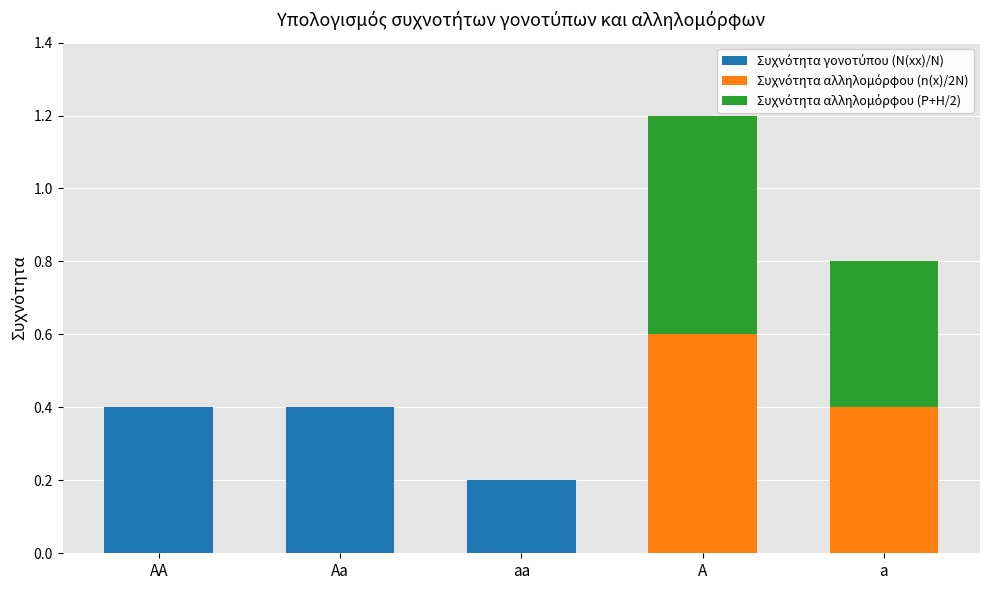

What is the total value across all series at A?

1.2